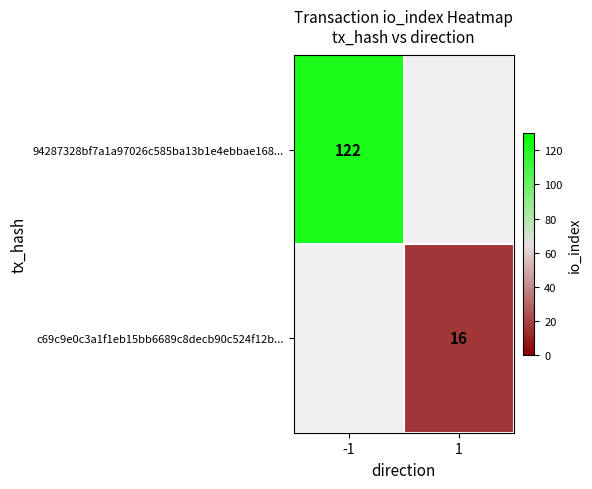

The c69c9e0c3a1f1eb15bb6689c8decb90c524f12b... series shows 16 at 1. True or false?

True